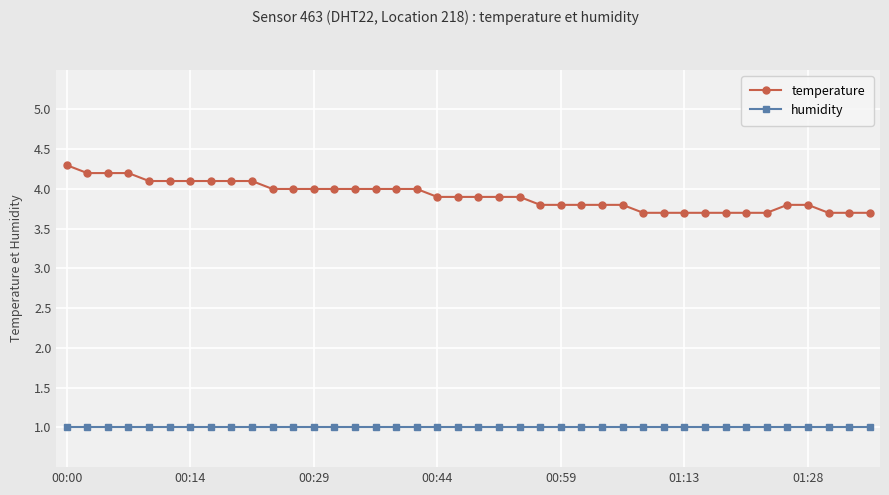

True or false: temperature and humidity intersect in this chart.

False